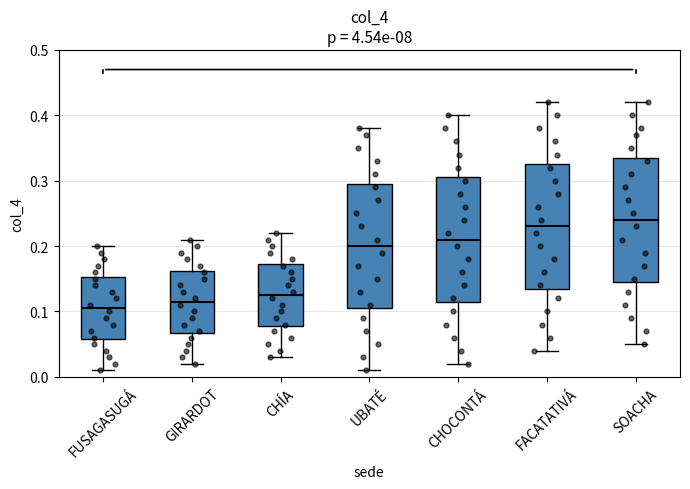

Where does the median line of the box for FUSAGASUGÁ sit on the y-axis? The values are not printed on the chart, so give them approximately, as read against the axis.

0.11